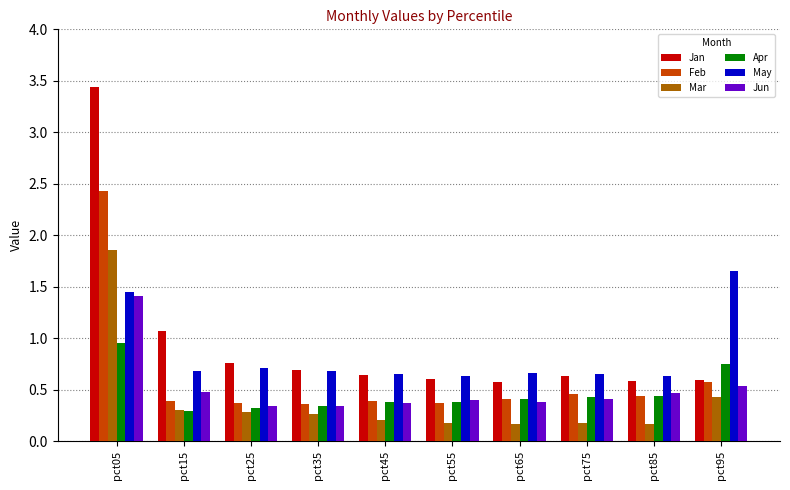

Which series has the widest spread of values?

Jan